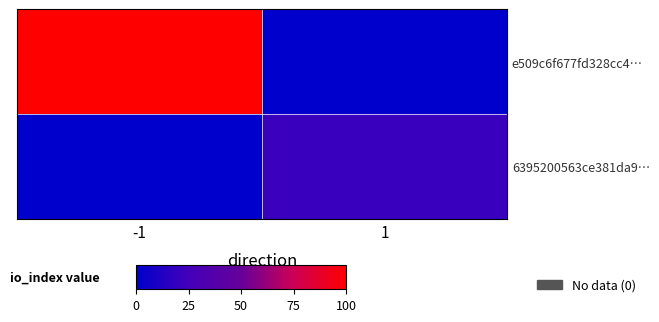

At which category is the sum across all series the highest?

-1